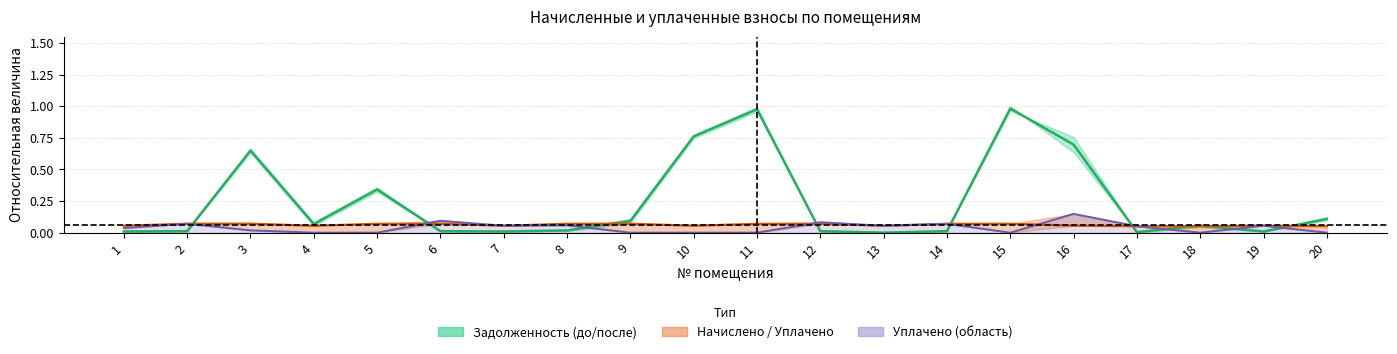

What is the value of the задолженность_до point at the 3rd from the left?

0.6